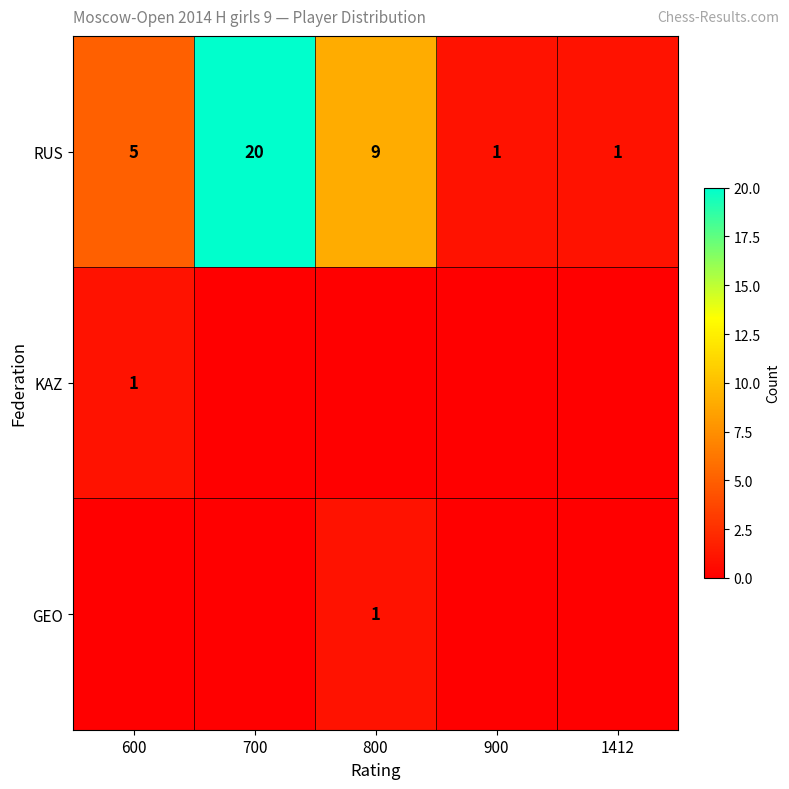

How many RUS values are between 1 and 9?

4